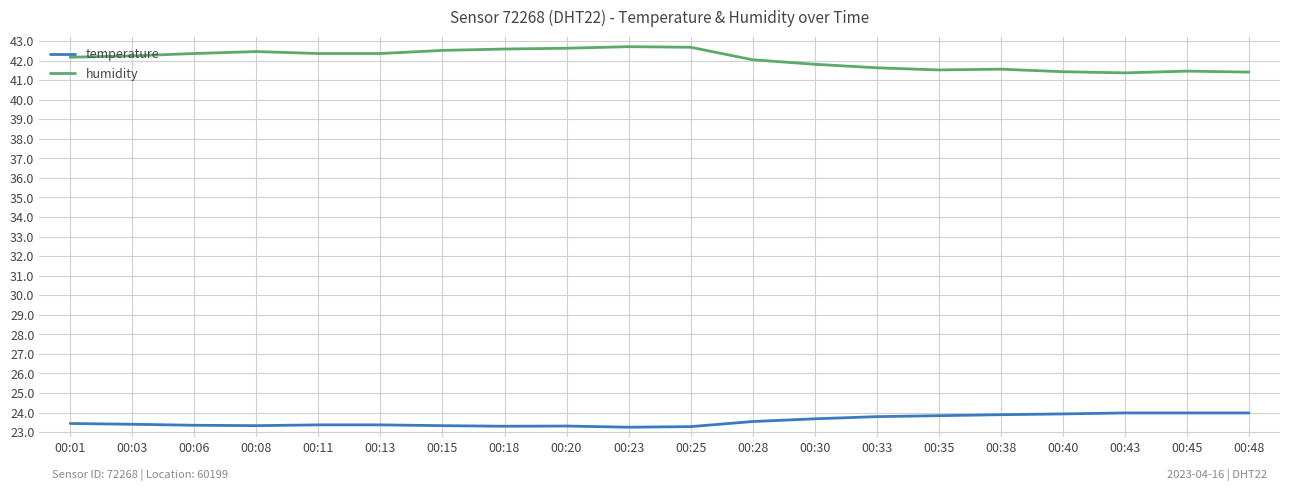

What is the sum of the humidity values at 00:23 and 00:28?

84.8